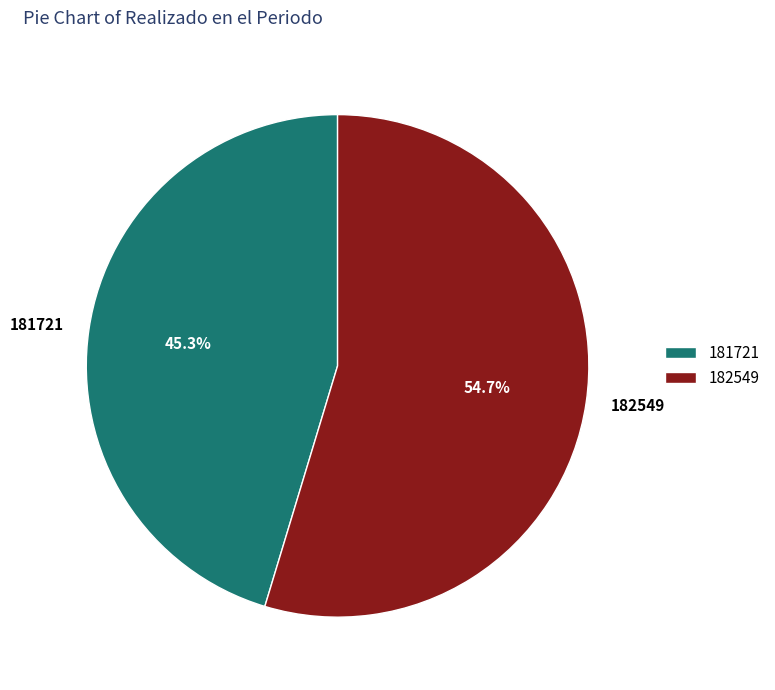

What percentage is the 182549 slice, to the nearest percent?

55%